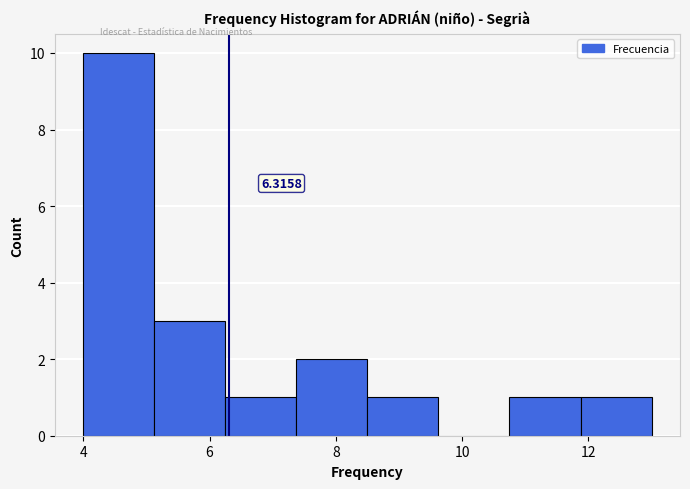

Which range on the x-axis has the tallest bar?

4.0 to 5.2